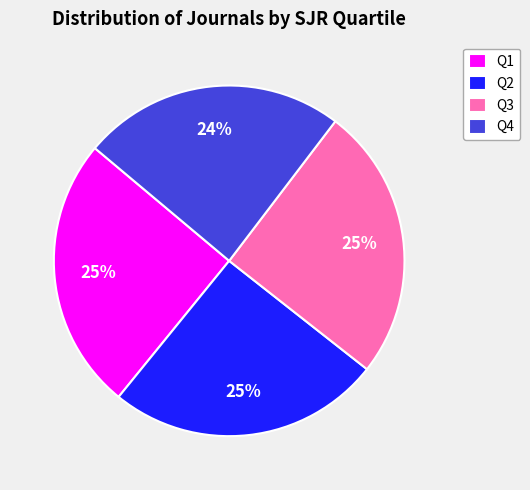

To the nearest percent, what percentage of the pie is Q4?

24%